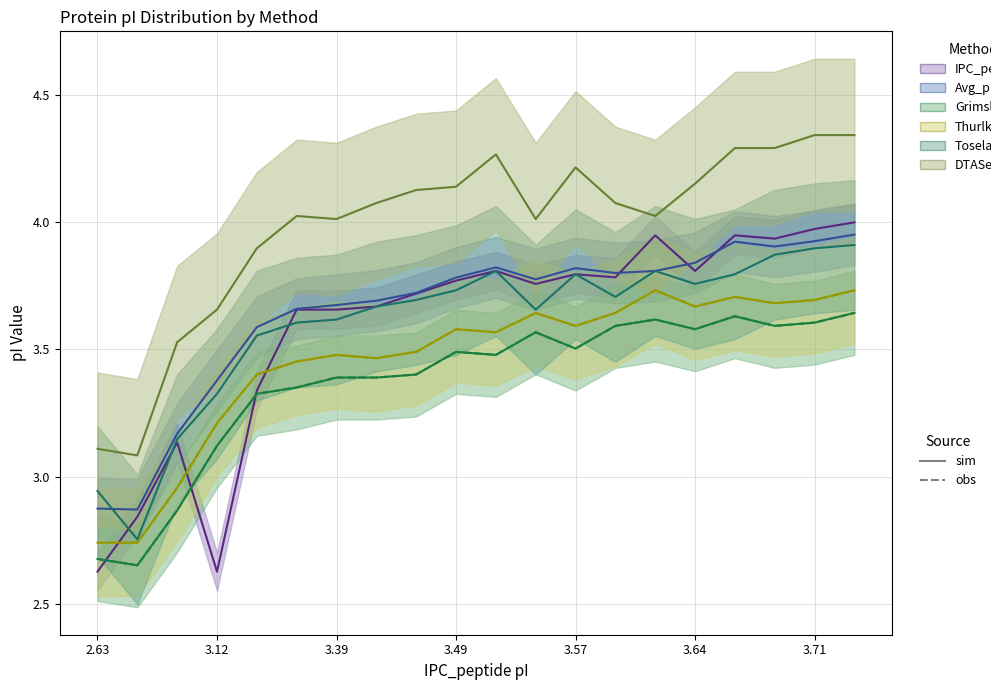

What is the label of the 14th point from the right?

3.39